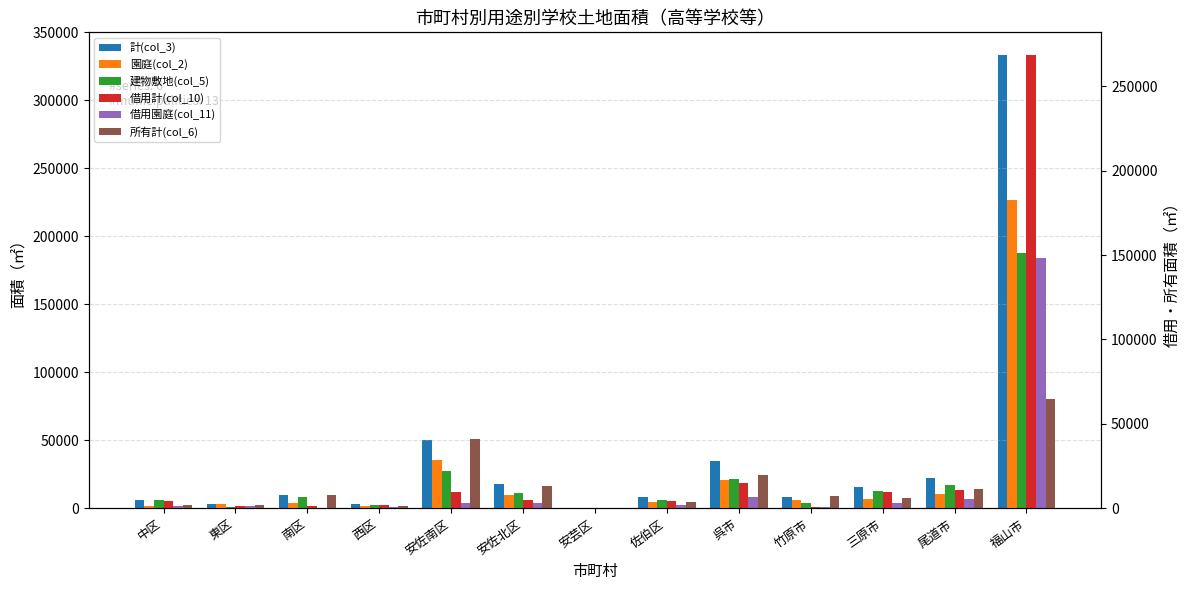

Which has a higher value, 呉市 or 安佐南区?

安佐南区